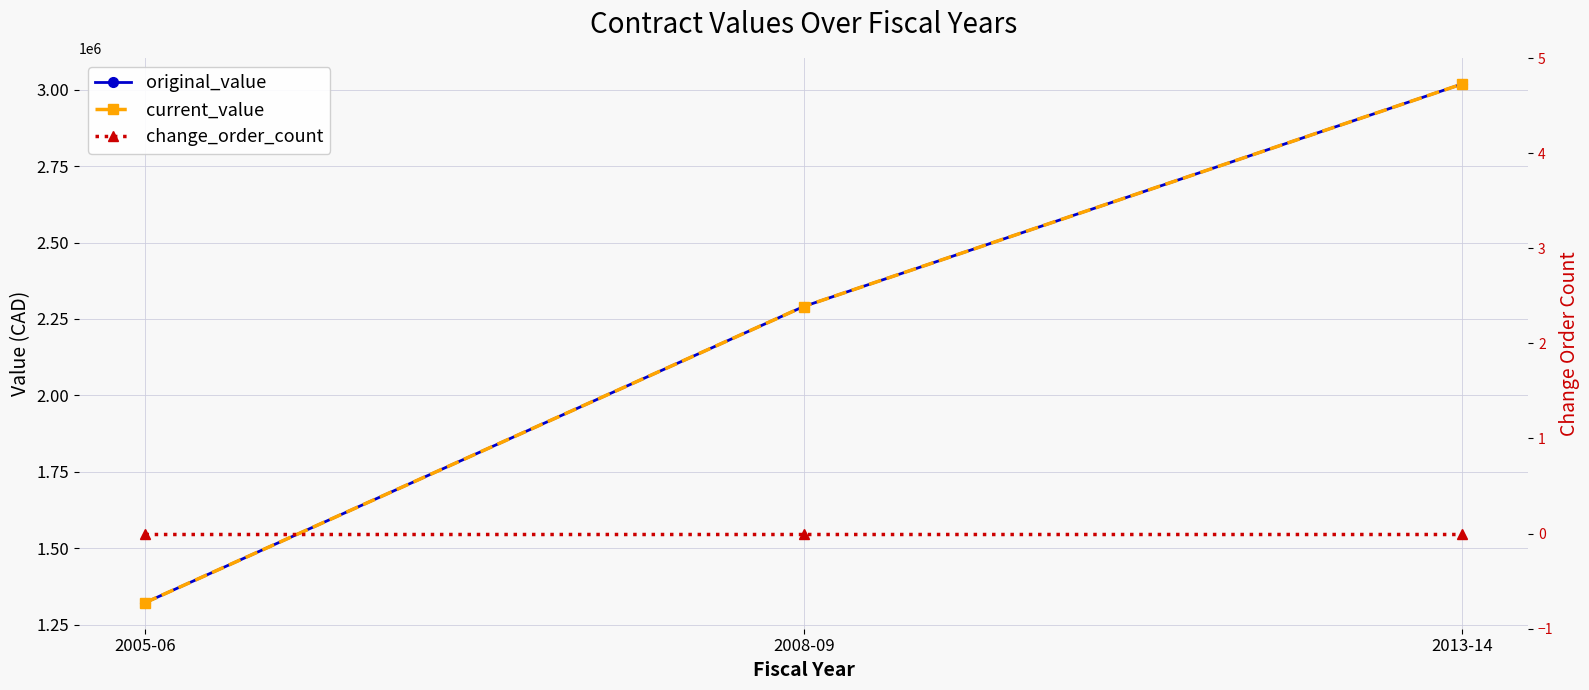

Reading left to right, extract all data points from this chart.

original_value: 2005-06=1322000	2008-09=2290750	2013-14=3018637
current_value: 2005-06=1322000	2008-09=2290750	2013-14=3018637
change_order_count: 2005-06=0	2008-09=0	2013-14=0